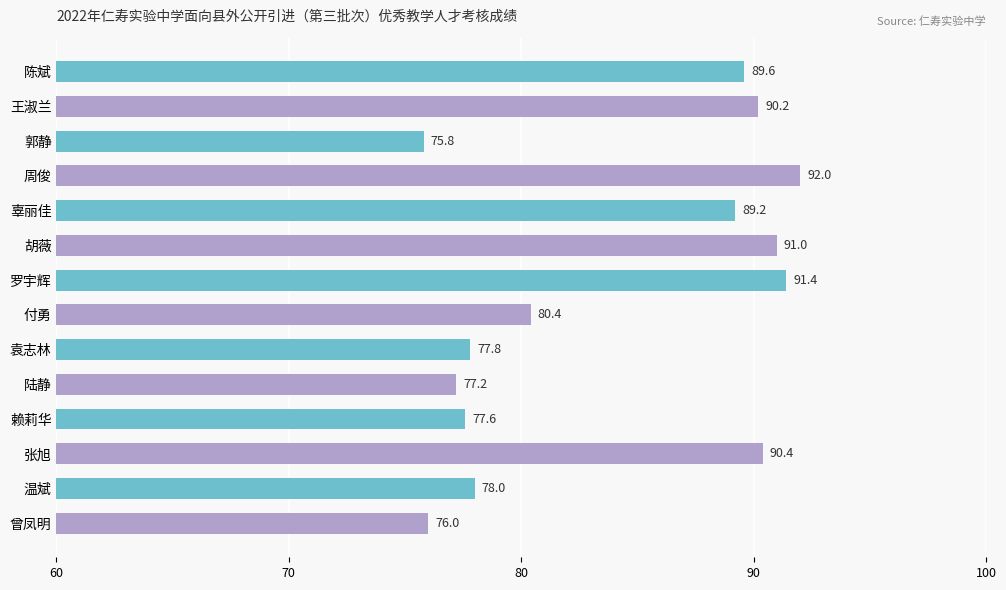

Which label corresponds to the smallest value in the chart?

郭静